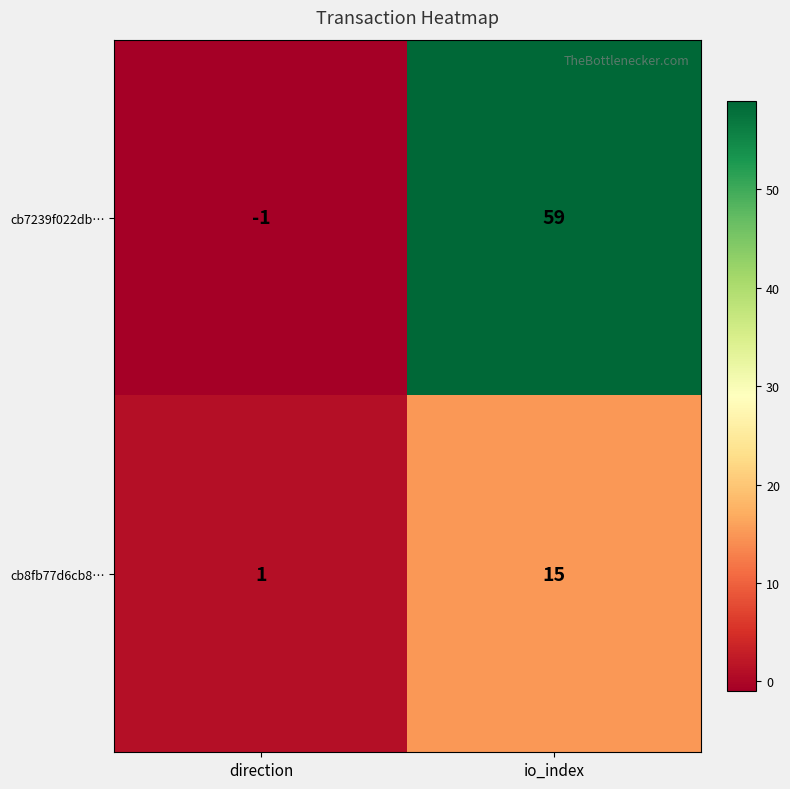

What is the sum of the cb7239f022db… values at direction and io_index?

58